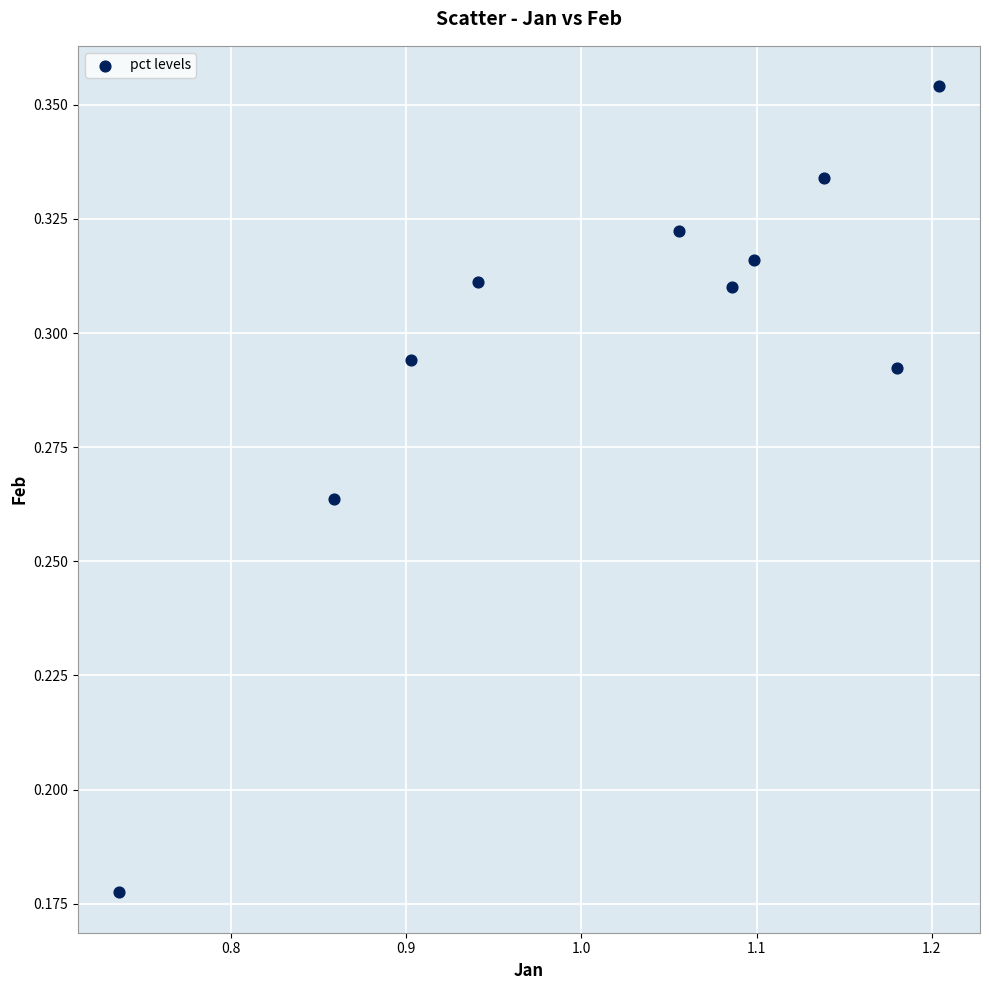

What is the range of X values (max minus min)?

0.5